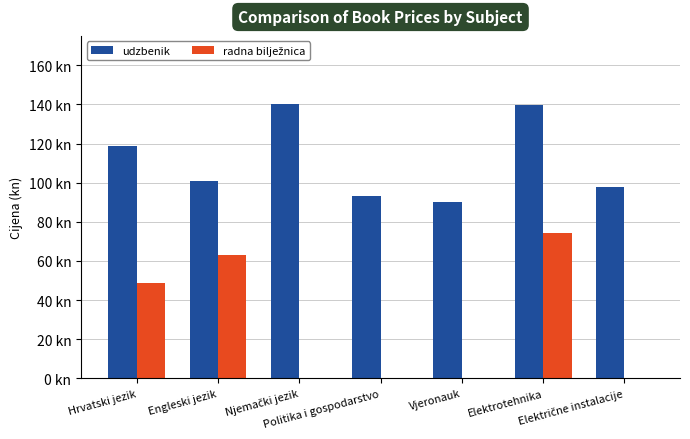

Does the chart contain stacked bars?

No